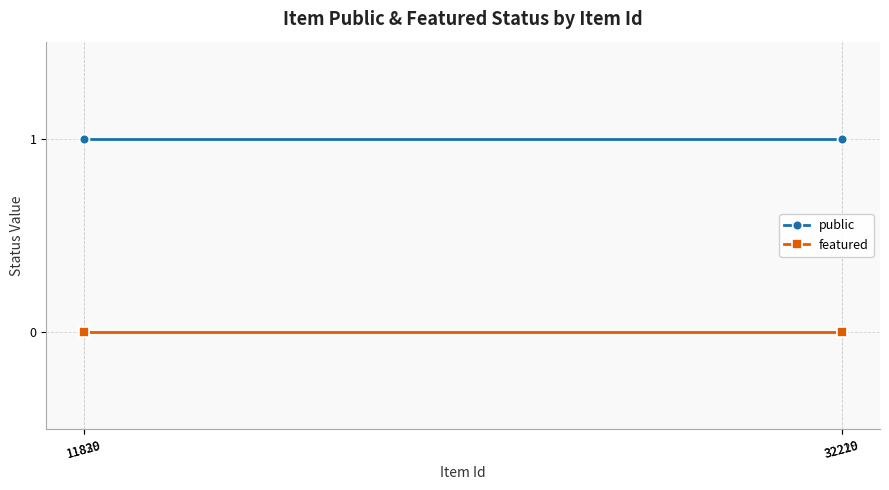

True or false: featured and public cross at least once.

False